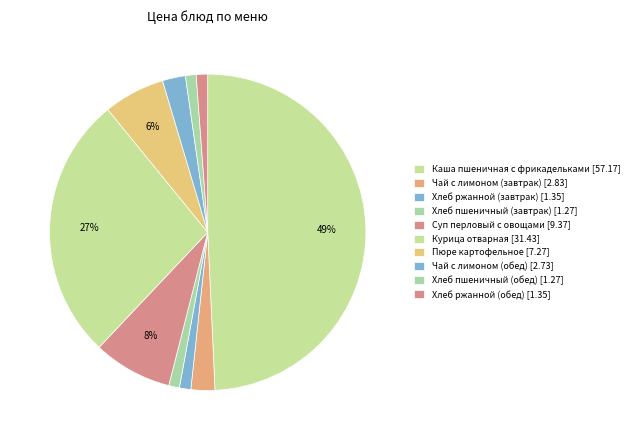

To the nearest percent, what is the combined percentage of Курица отварная and Пюре картофельное?

33%